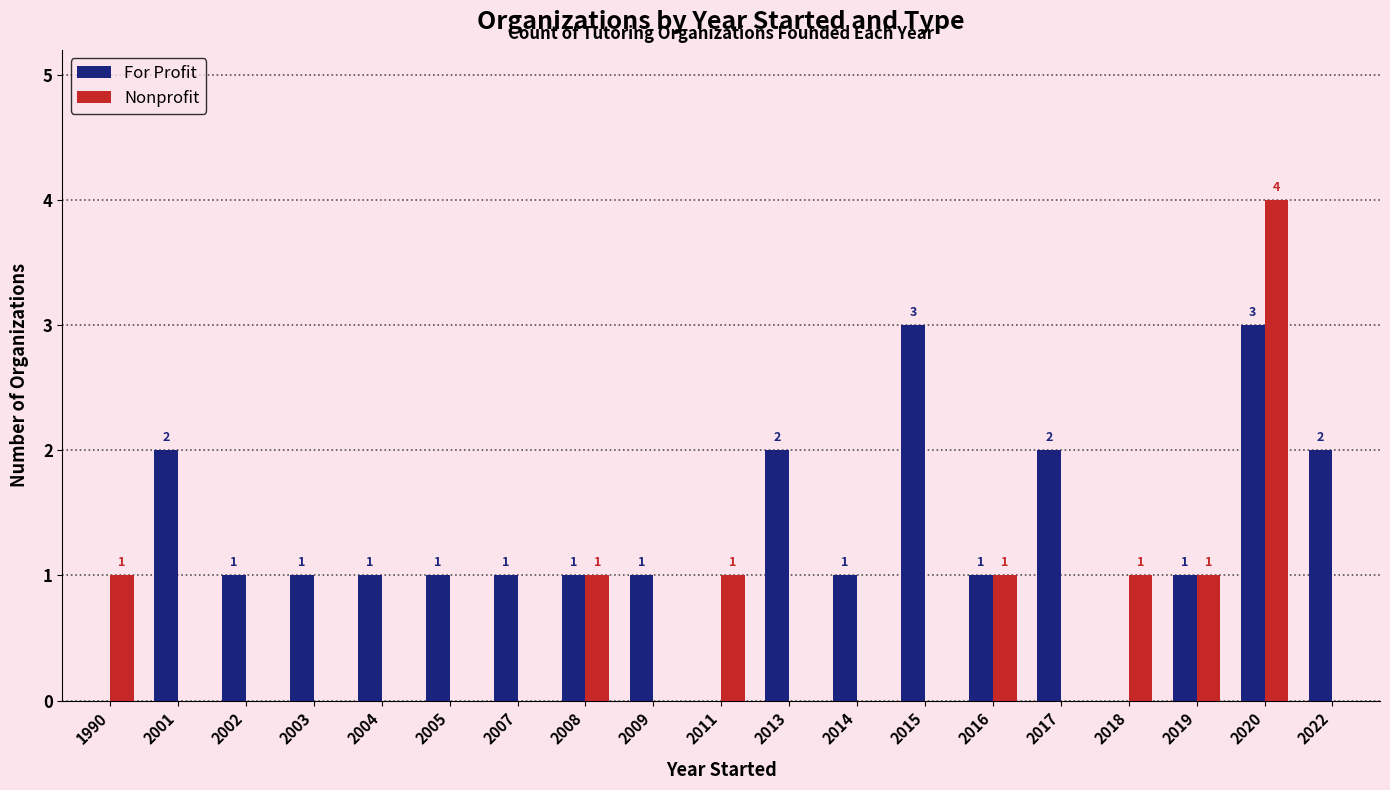

Is it true that For Profit equals 0 at 2004?

False